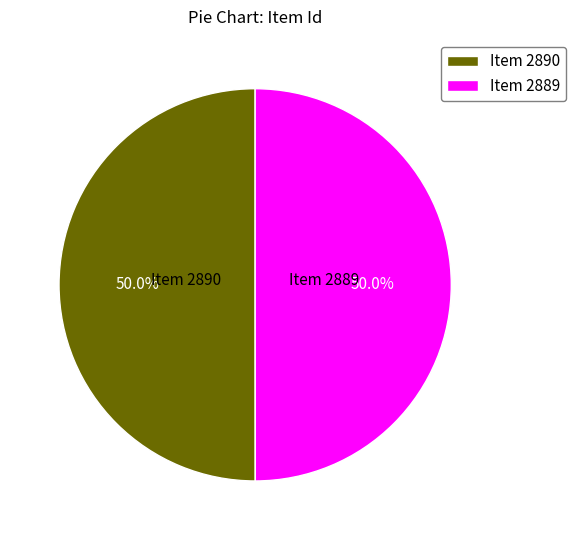

Approximately how many times larger is the value at Item 2889 compared to Item 2890?

1.0